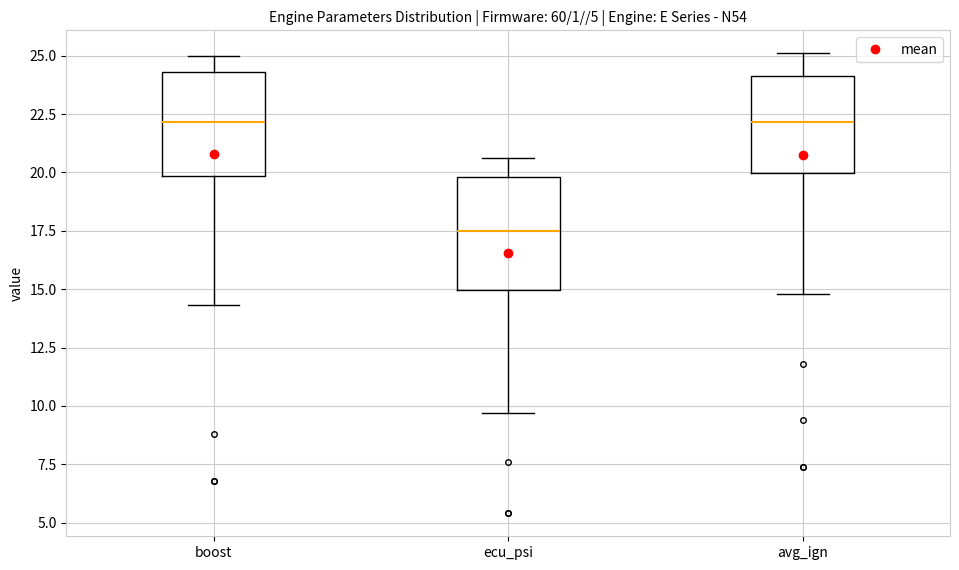

Reading left to right, transcribe this box plot: for each box, give where its median line is, the range the box spans, and where its two whiskers end, as read against the y-axis. The values are not printed on the chart, so give them approximately, as read against the axis.

boost: median 22.0, box 20.0 to 24.5, whiskers 14.5 to 25.0
ecu_psi: median 17.5, box 15.0 to 20.0, whiskers 9.5 to 20.5
avg_ign: median 22.0, box 20.0 to 24.0, whiskers 15.0 to 25.0